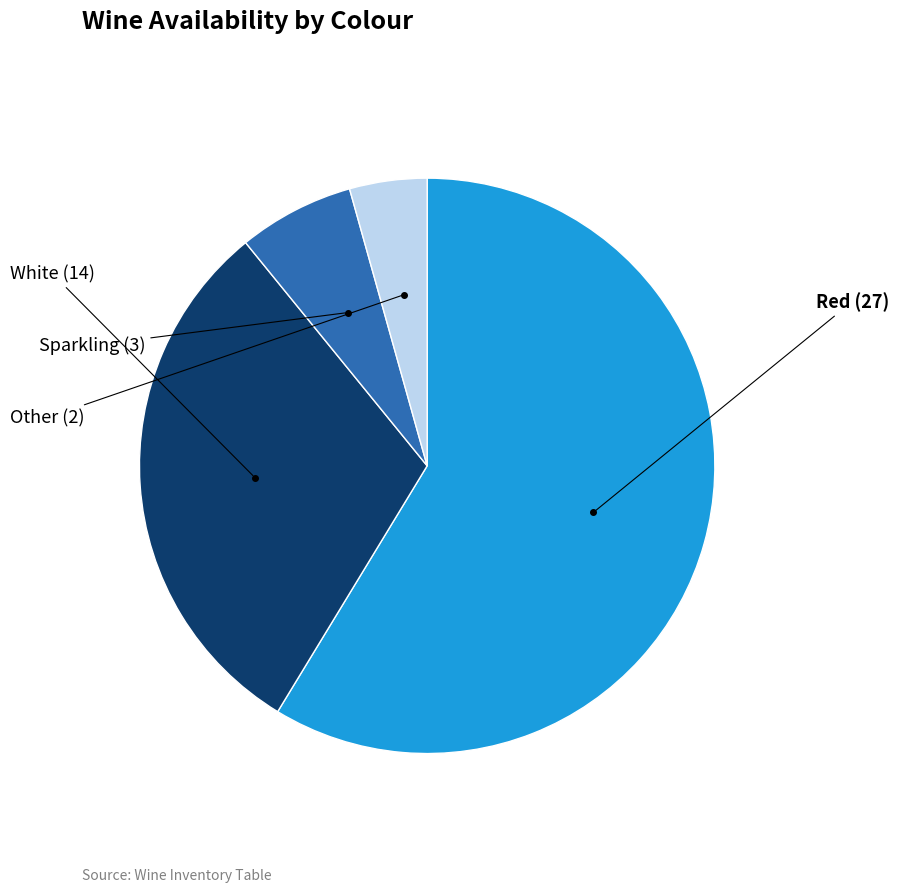

Is there a majority slice in this chart?

Yes